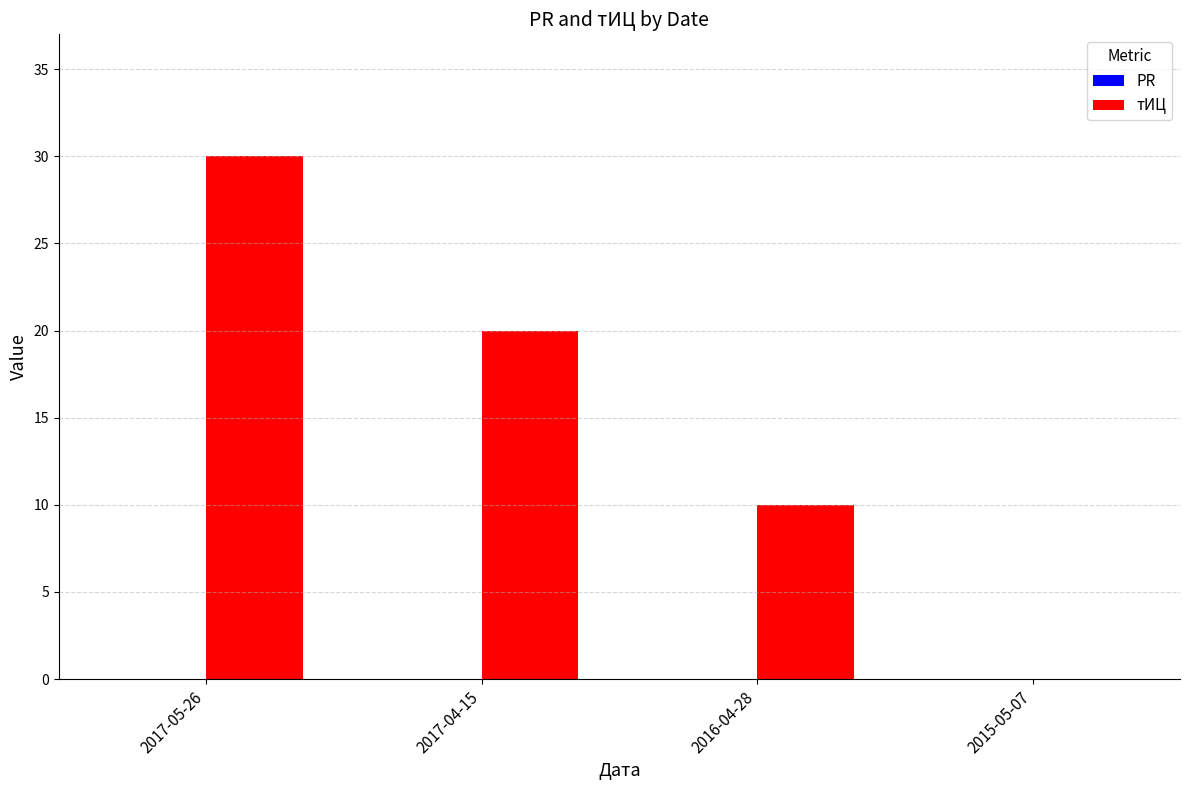

True or false: the data shows 30 at 2017-05-26.

True